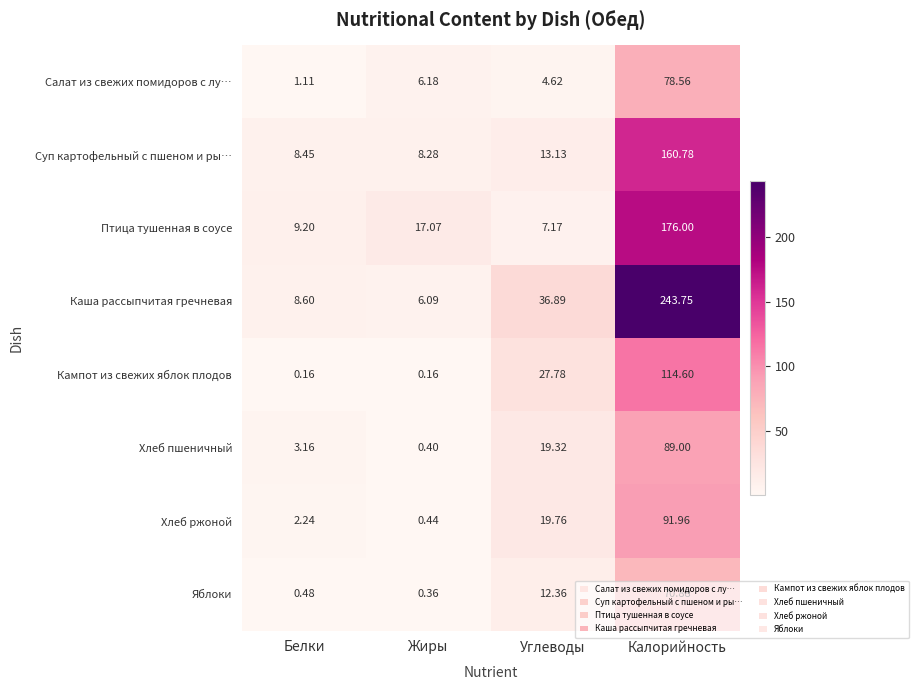

At which label does Каша рассыпчитая гречневая first exceed 36?

Углеводы